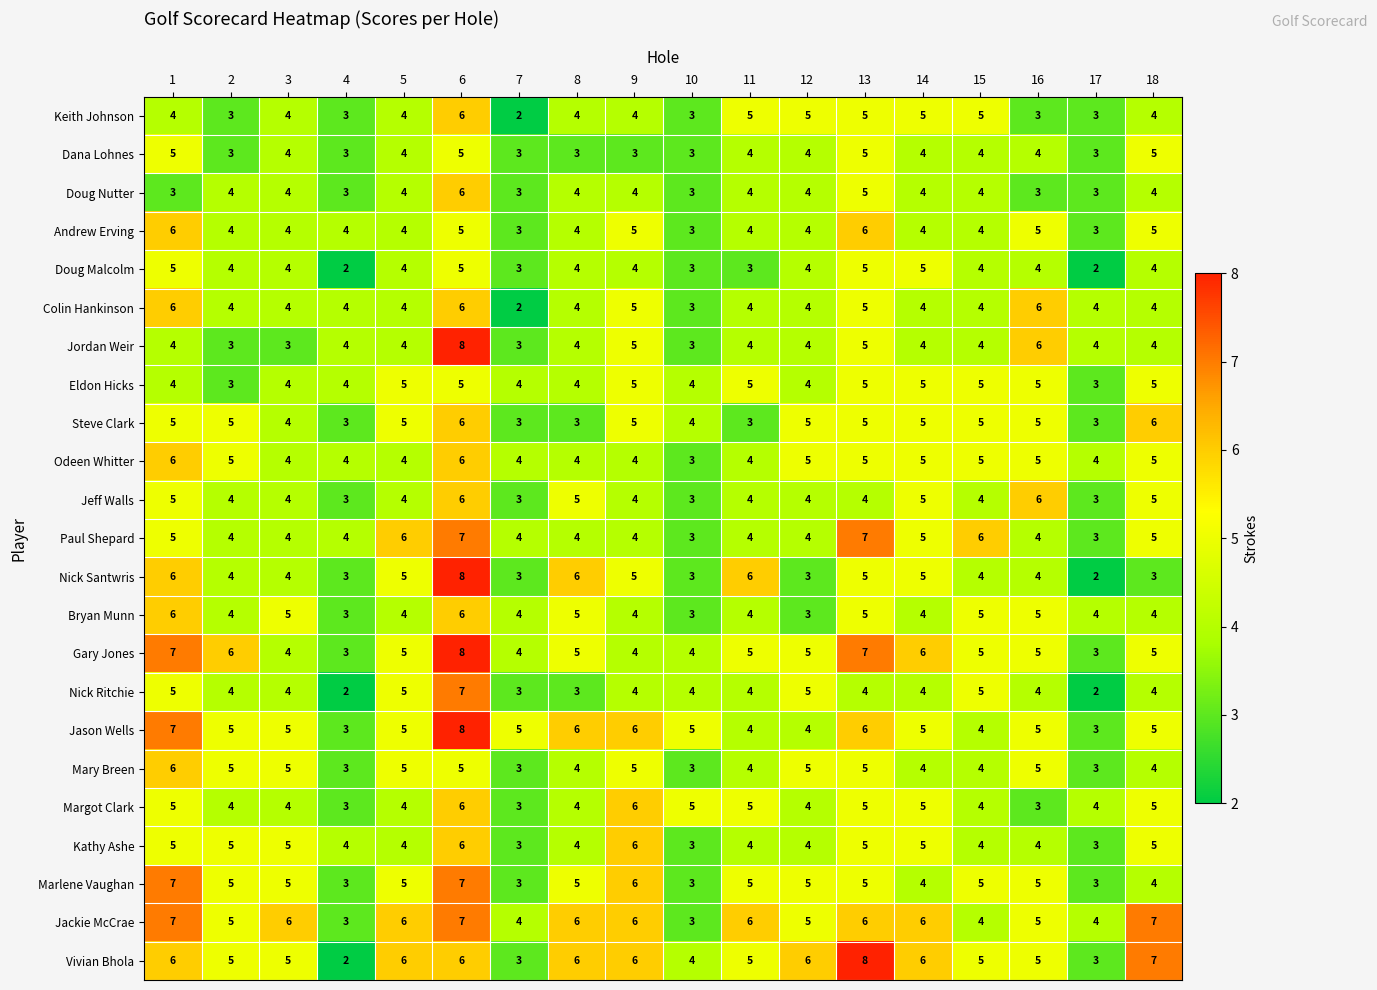

What is the sum of the Jordan Weir values at 12 and 6?

12